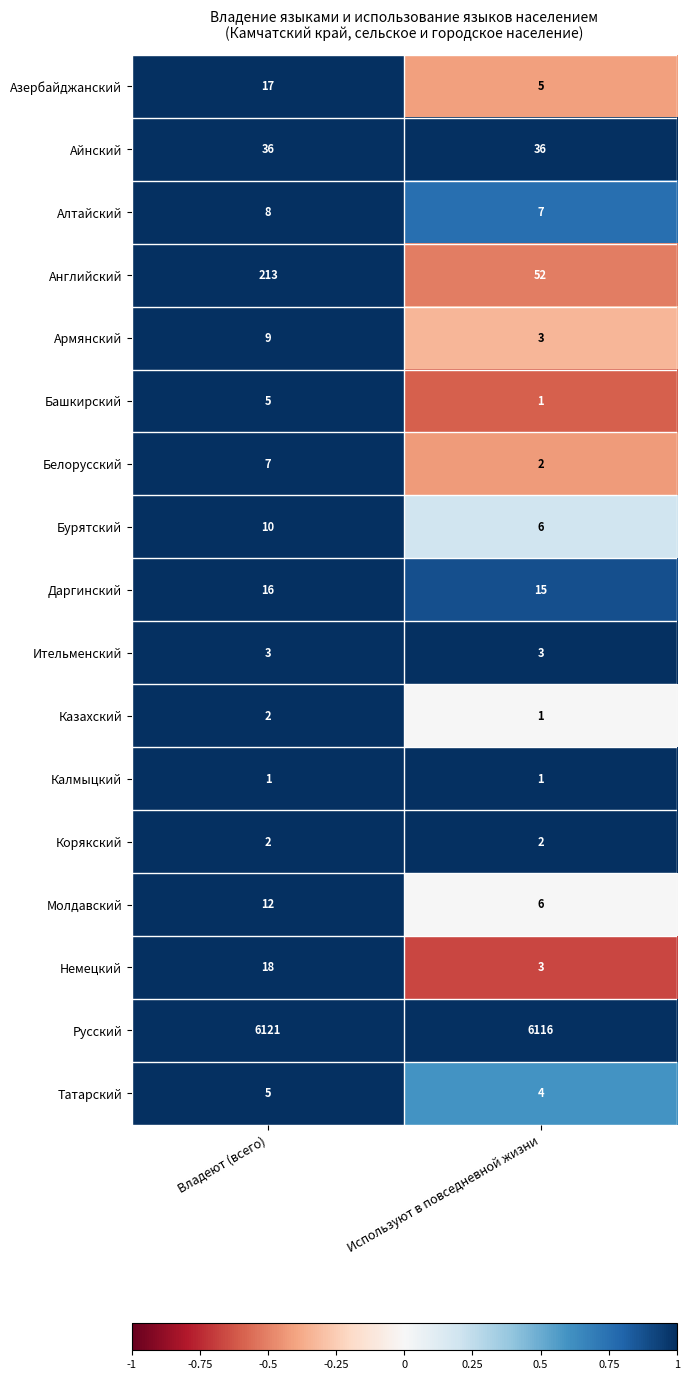

What is the sum of the Корякский values at Владеют (всего) and Используют в повседневной жизни?

4